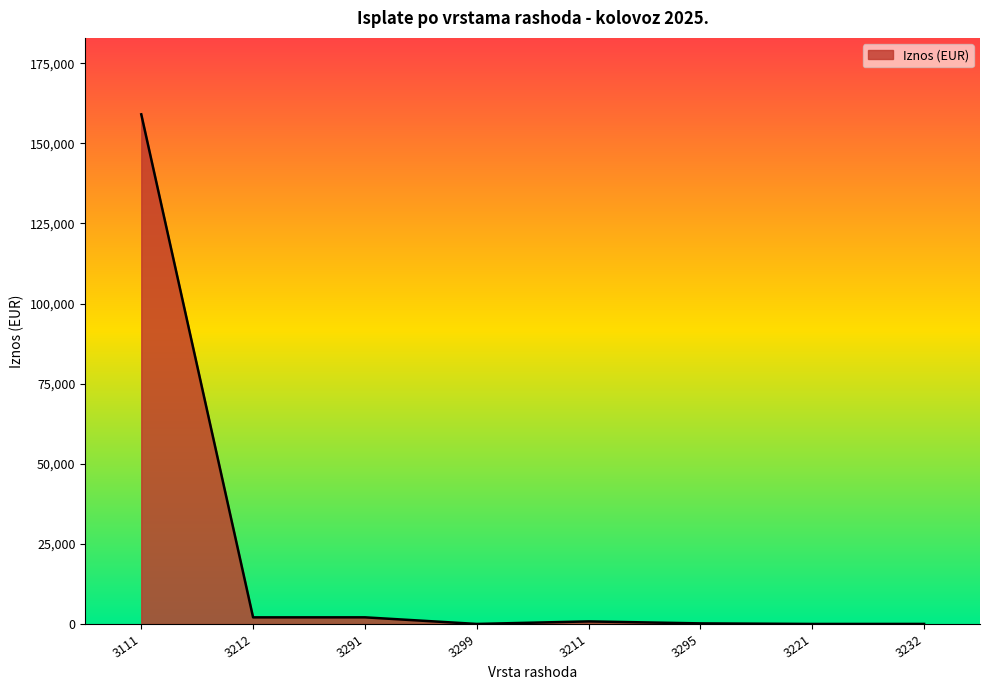

What is the maximum value shown in the chart?

159038.7